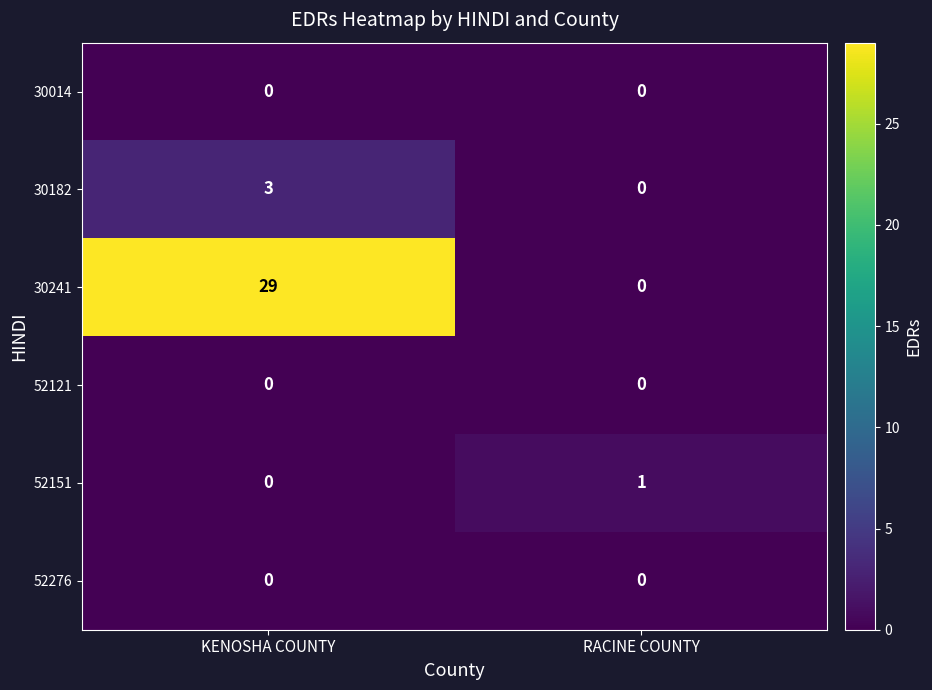

Which series has the largest total across all categories?

30241